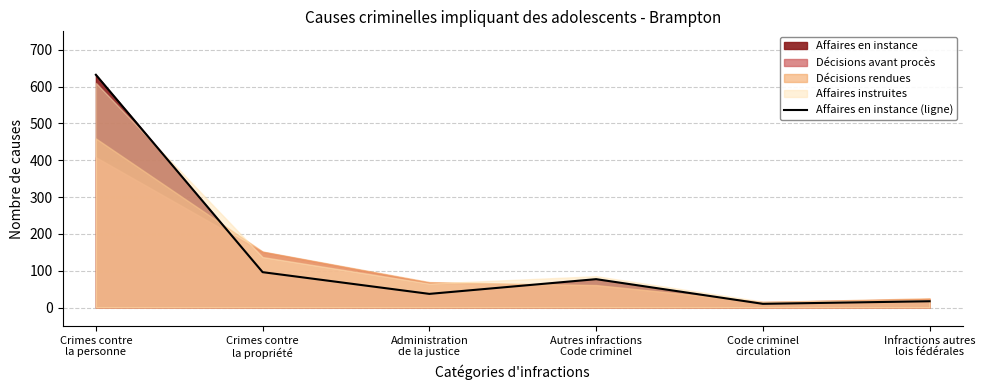

Reading left to right, list all the values displayed in this chart.

Crimes contre
la personne=632	Crimes contre
la propriété=96	Administration
de la justice=37	Autres infractions
Code criminel=77	Code criminel
circulation=10	Infractions autres
lois fédérales=17